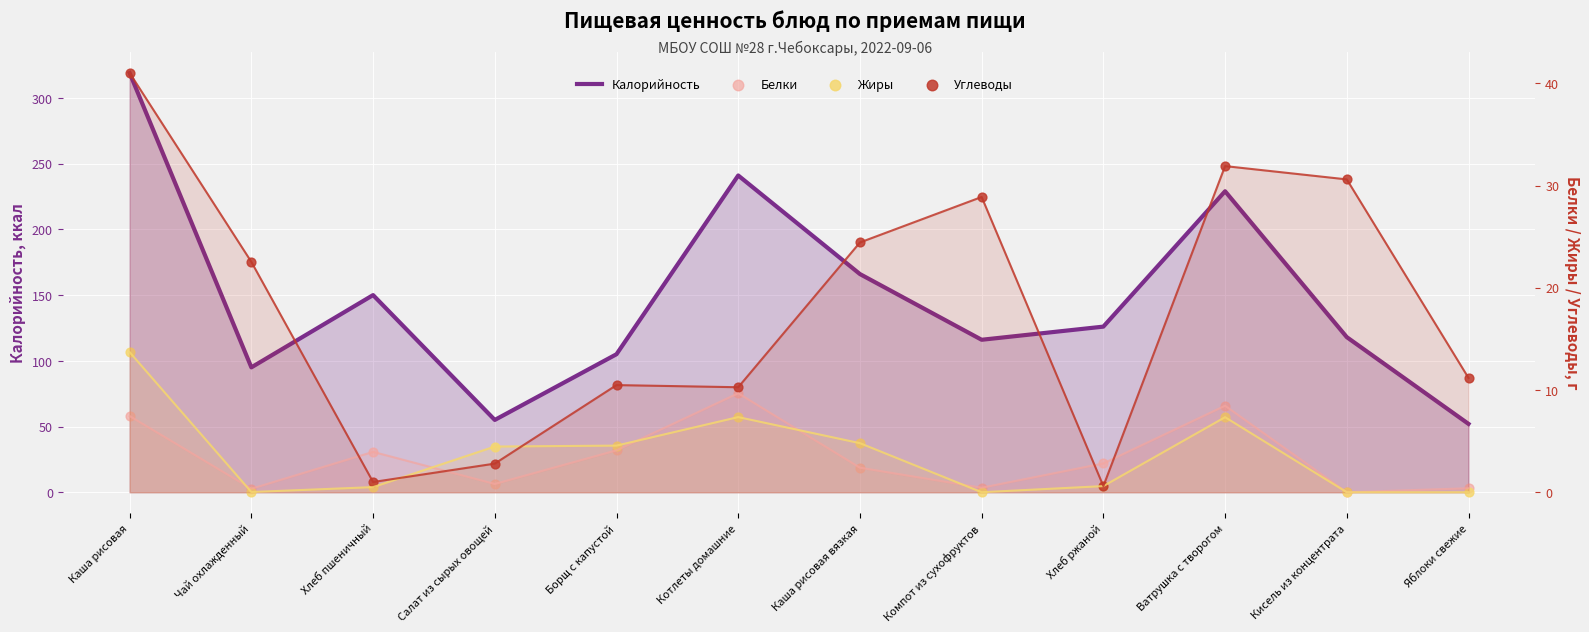

Is the value of Белки at Хлеб пшеничный greater than the value of Жиры at Хлеб пшеничный?

Yes